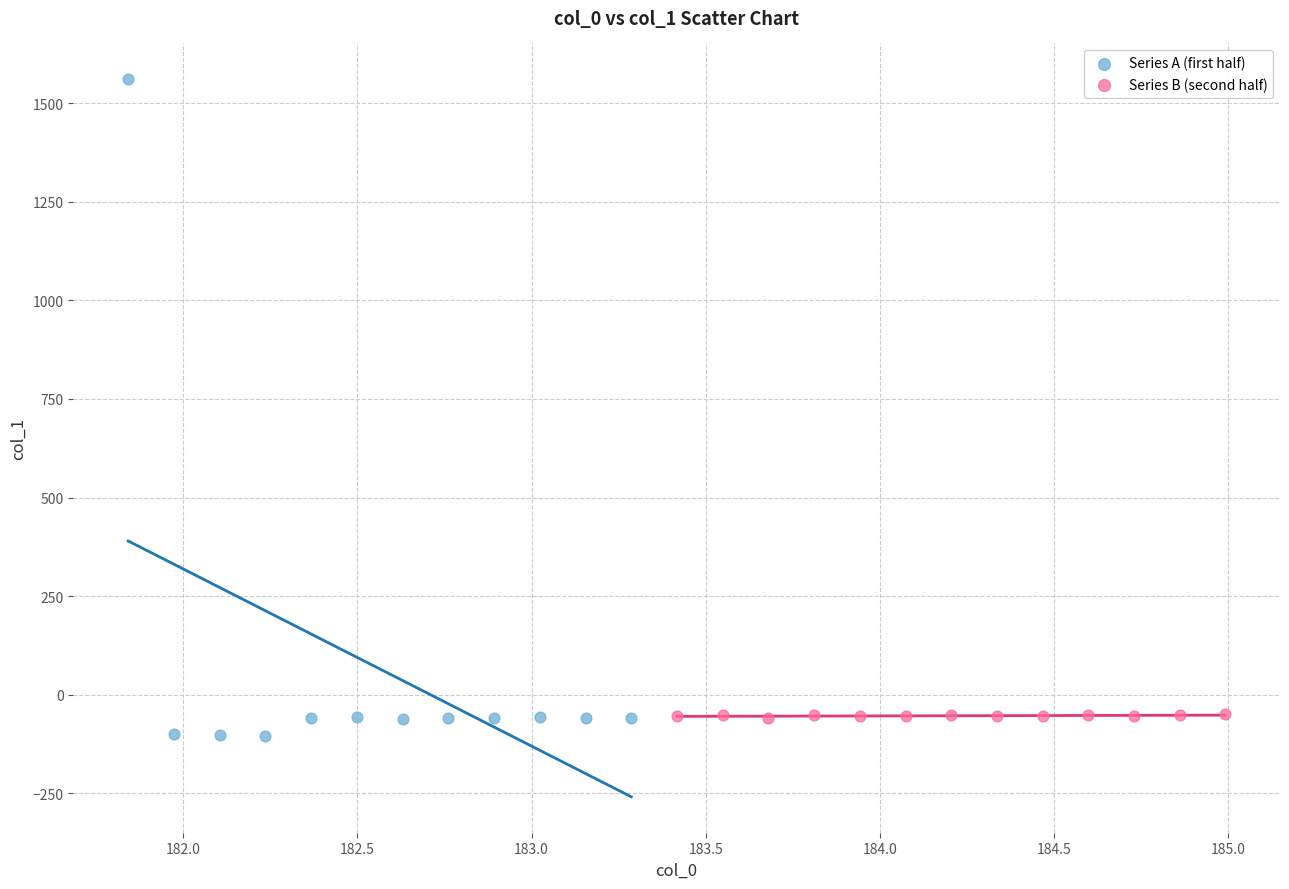

What are all the series names shown in the legend?

Series A (first half), Series B (second half)